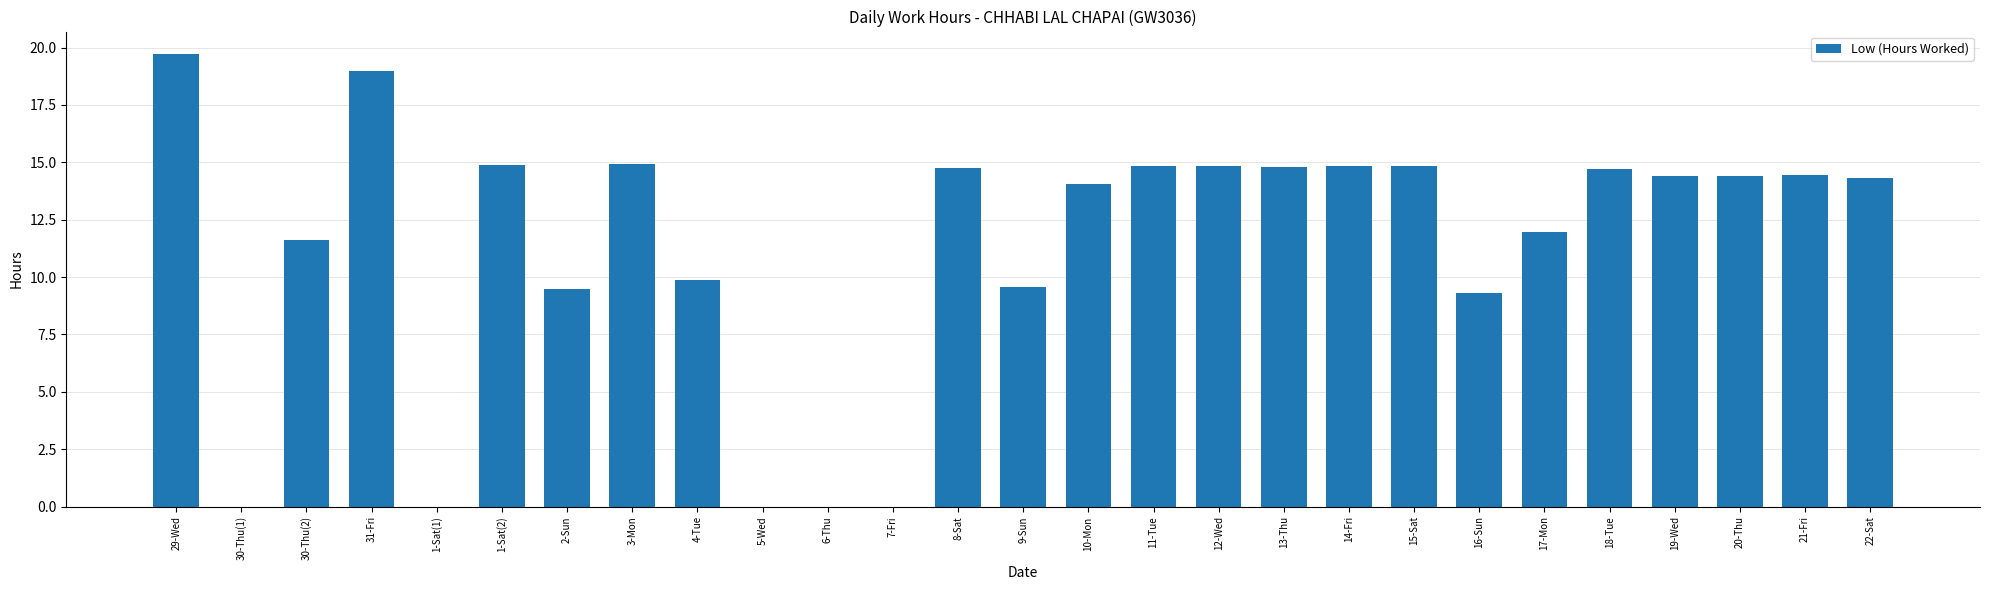

Between 20-Thu and 12-Wed, which is larger?

12-Wed